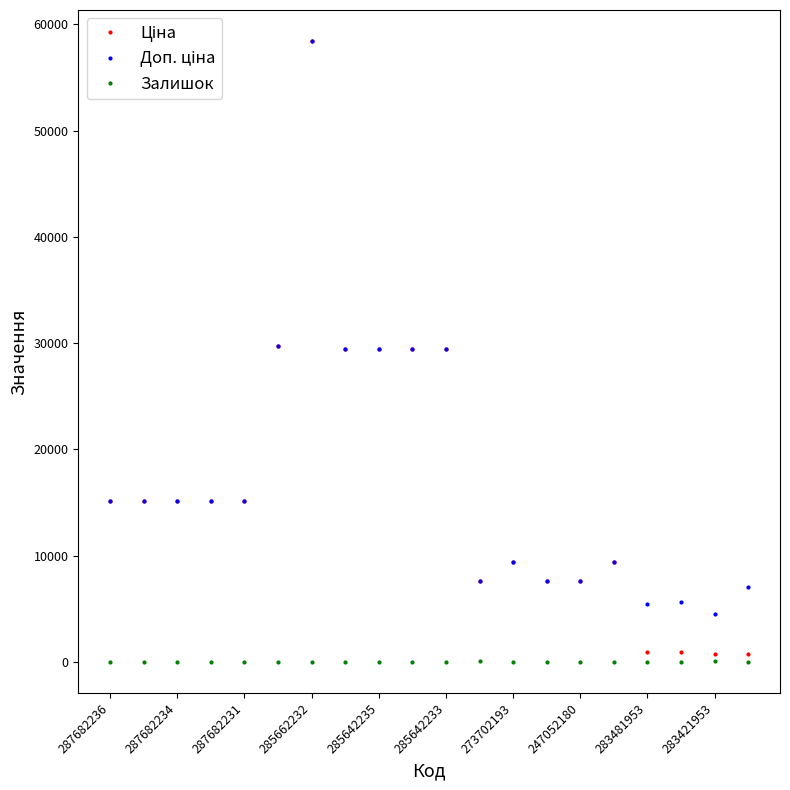

True or false: Залишок has more than 0 points higher than both neighbors.

True